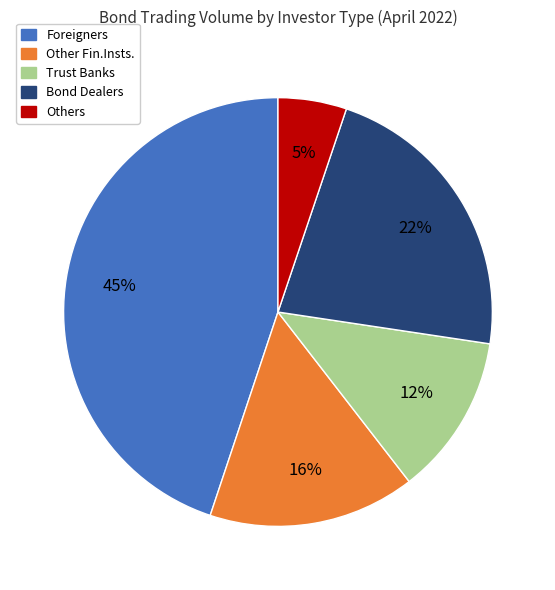

To the nearest percent, what is the difference between the largest and smallest slice percentages?

40%